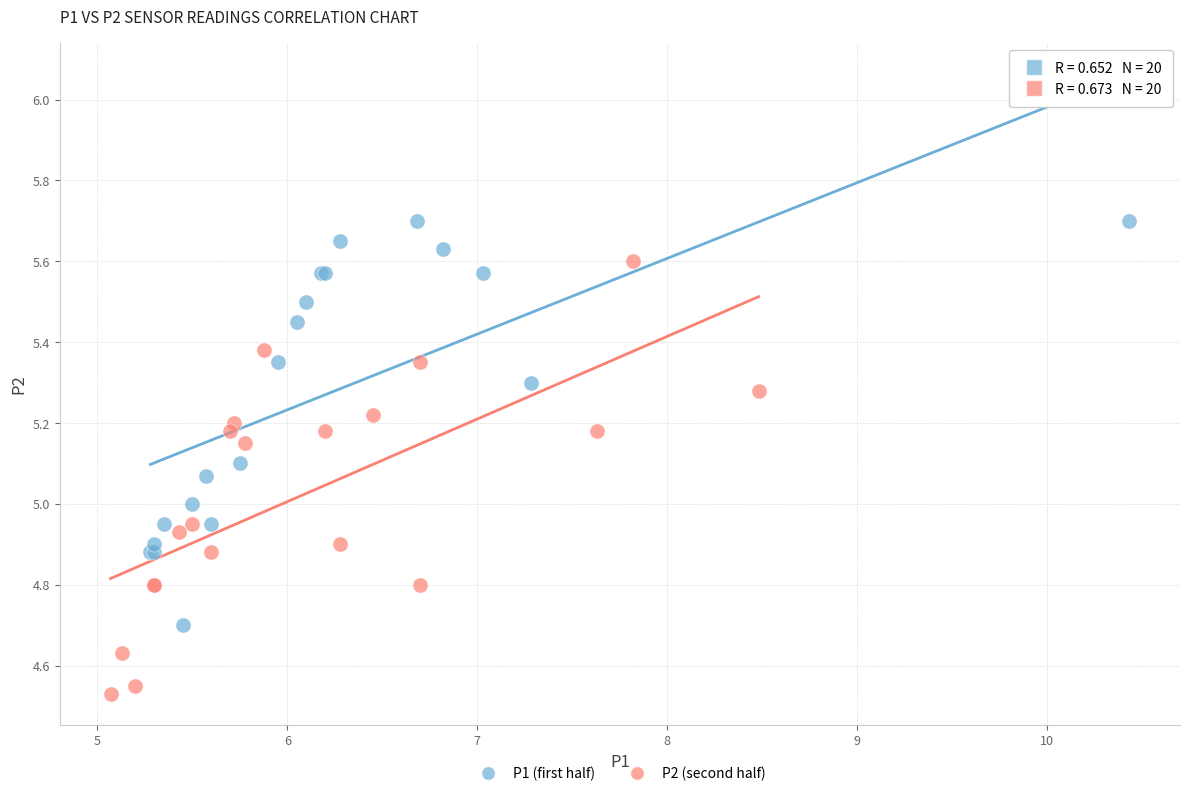

What are all the series names shown in the legend?

P1 (first half), P2 (second half)